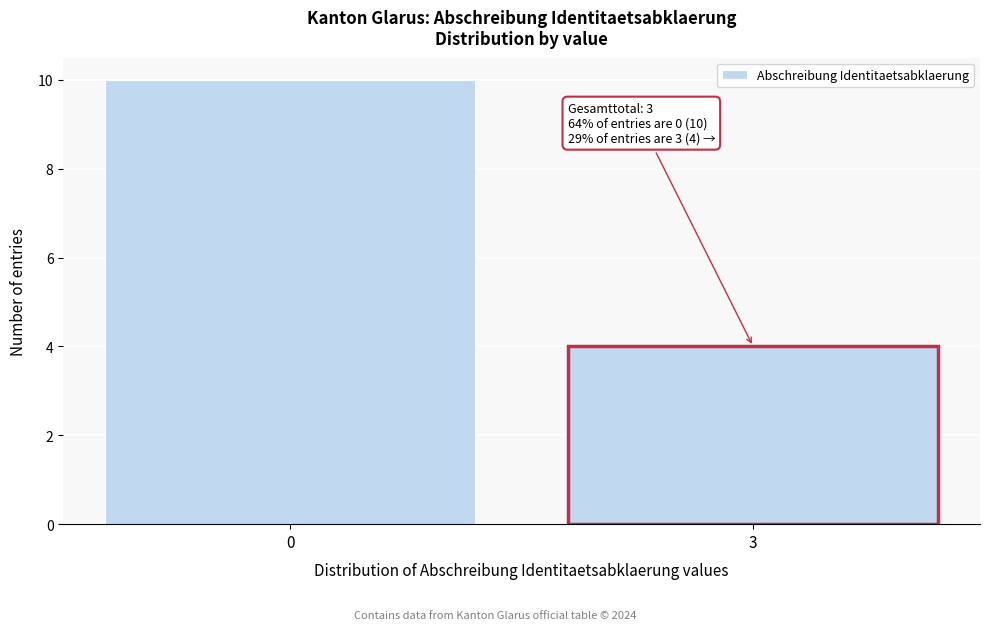

Reading right to left, what are all the values shown in this chart?

3=4	0=10